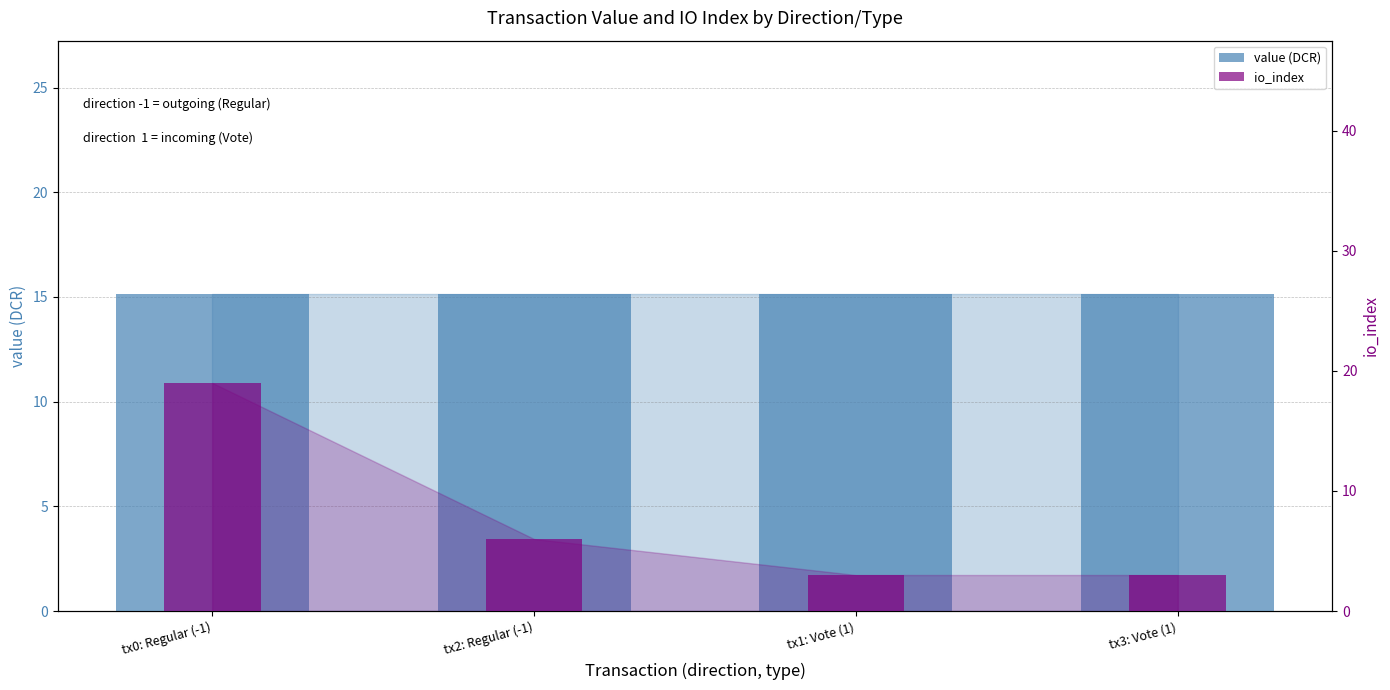

Rank the series by their average value, from highest to lowest.

value (DCR), io_index